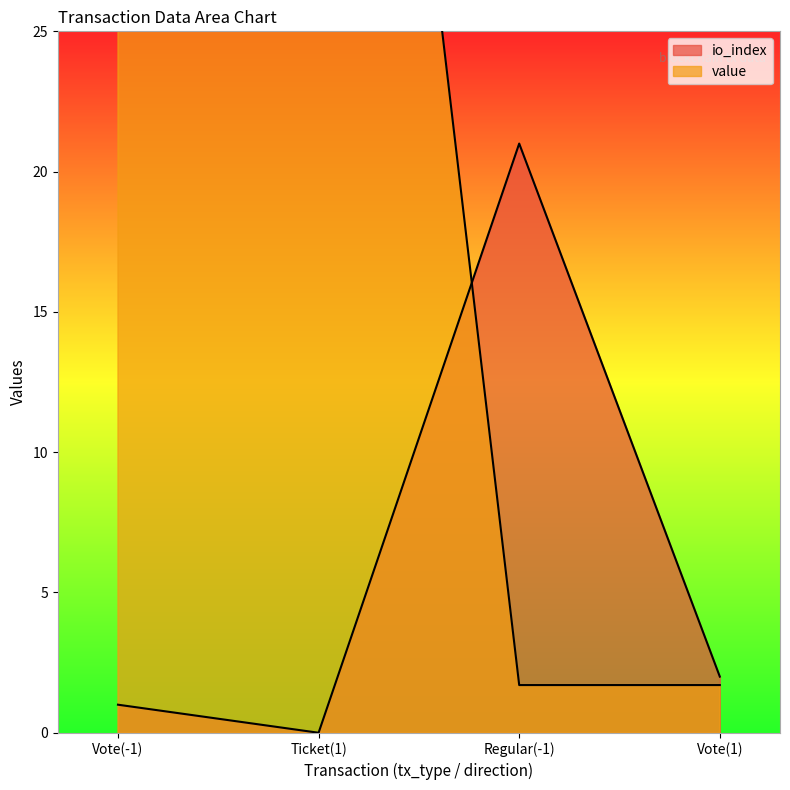

Which series has the largest range (max minus min)?

value